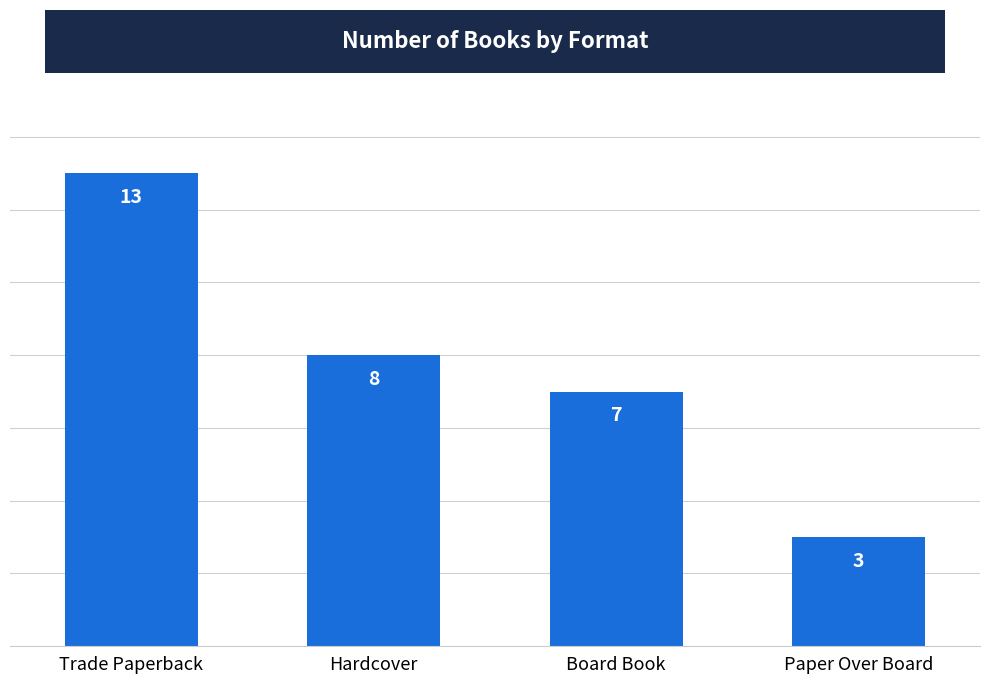

What is the minimum value shown in the chart?

3